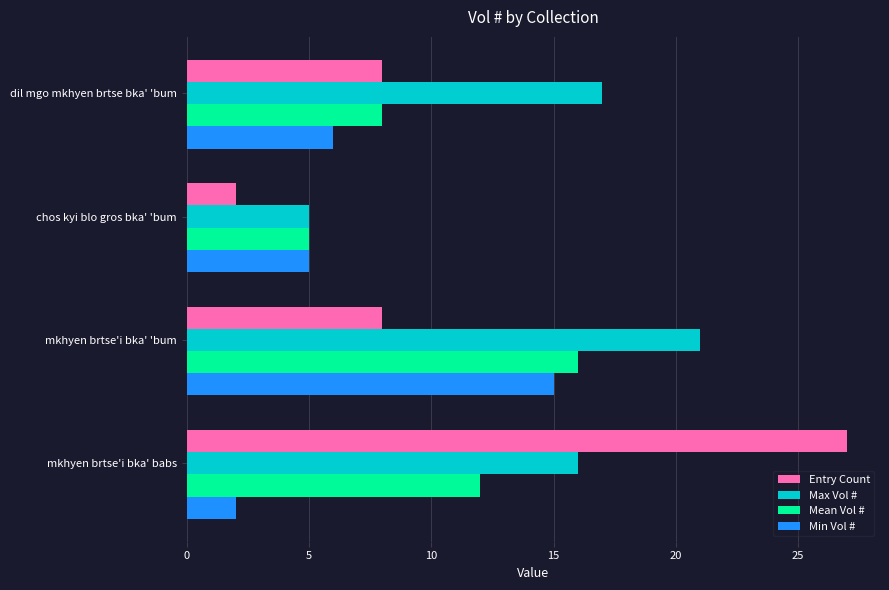

The Max Vol # series shows 33 at mkhyen brtse'i bka' 'bum. True or false?

False